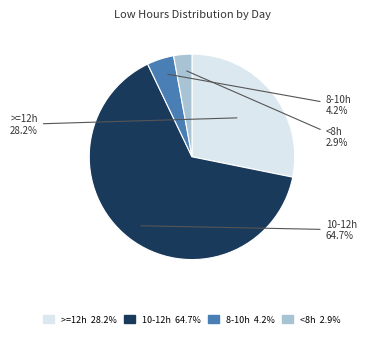

Rank the categories by value from lowest to highest.

<8h, 8-10h, >=12h, 10-12h